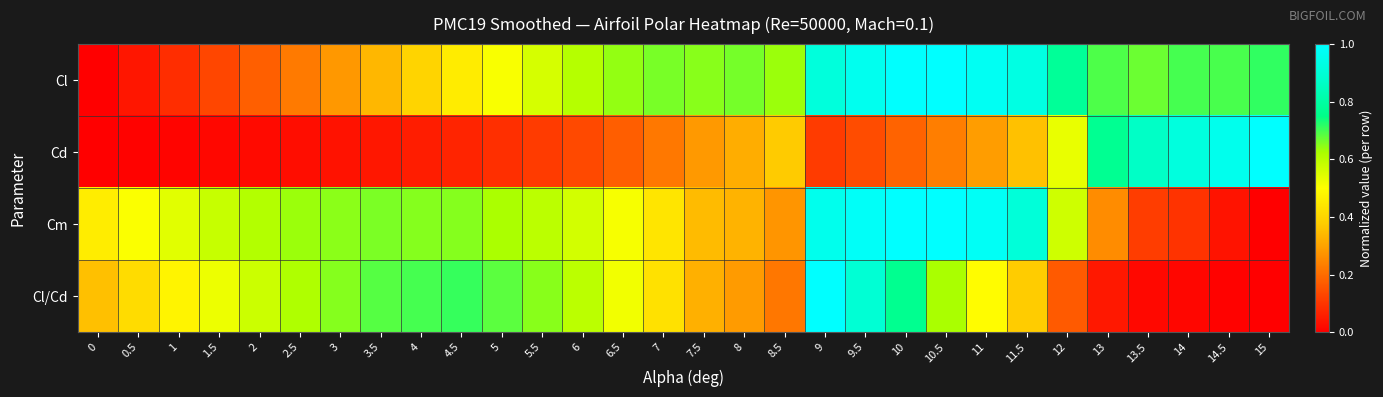

Which has a higher value, 0 or 10.5?

10.5